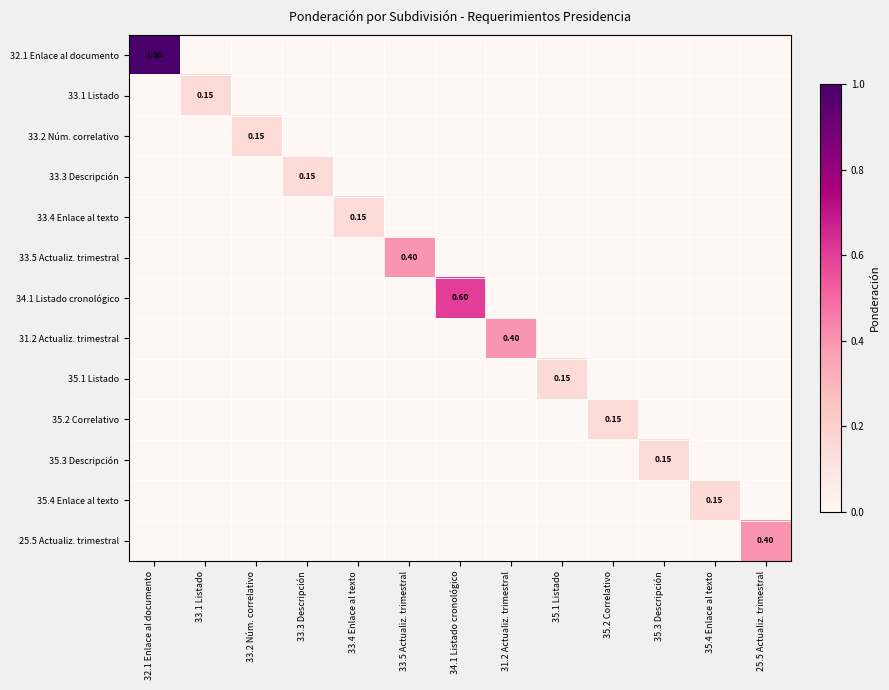

The value of 32.1 Enlace al documento at 34.1 Listado cronológico is 0.4. True or false?

False